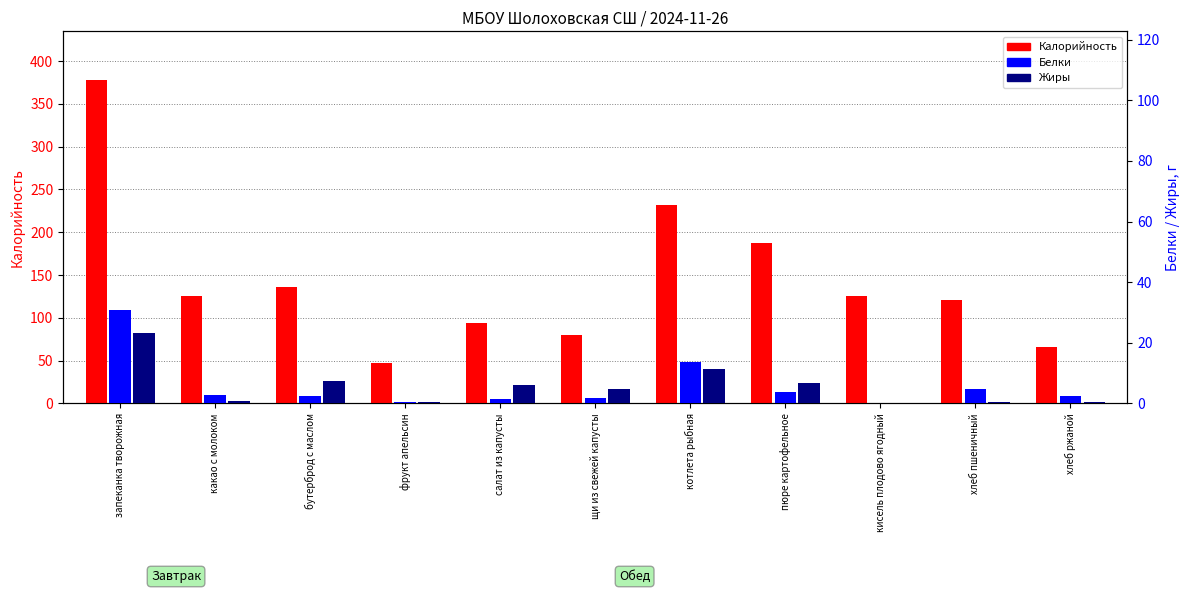

The Калорийность series shows 109.5 at пюре картофельное. True or false?

False